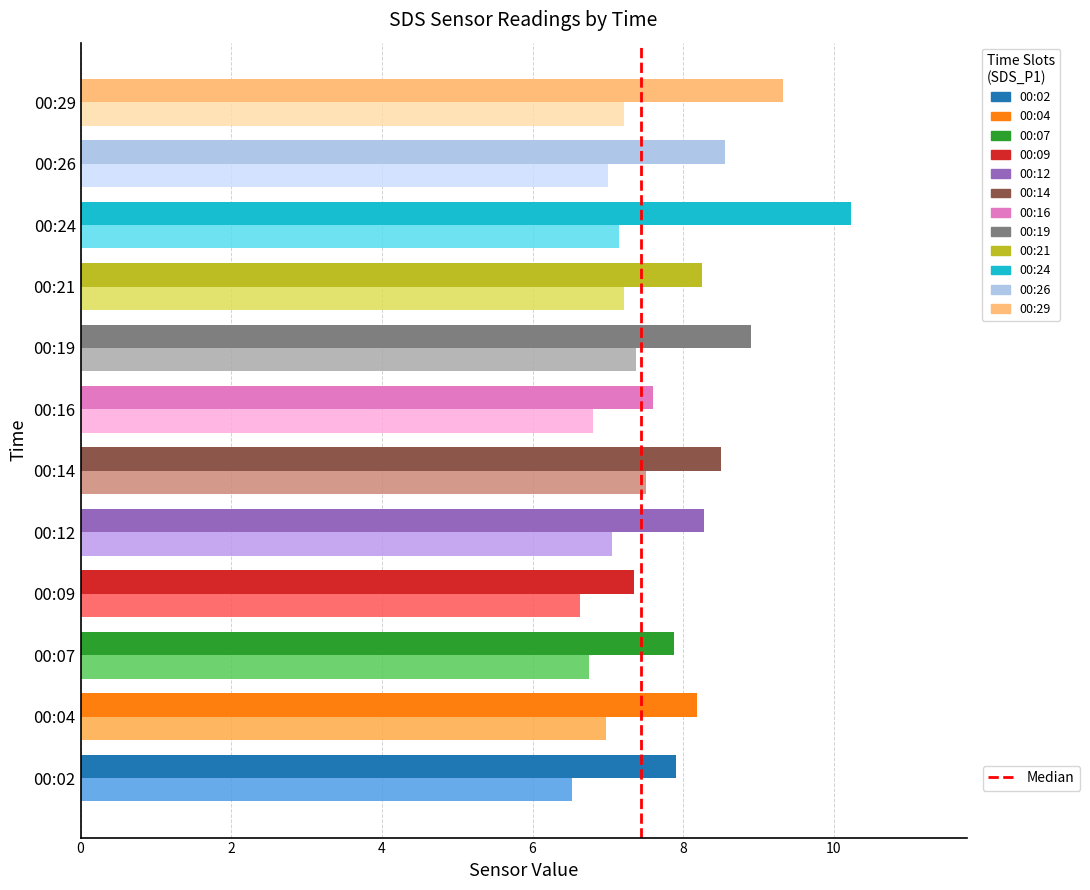

What is the total value across all series at 00:21?

15.5